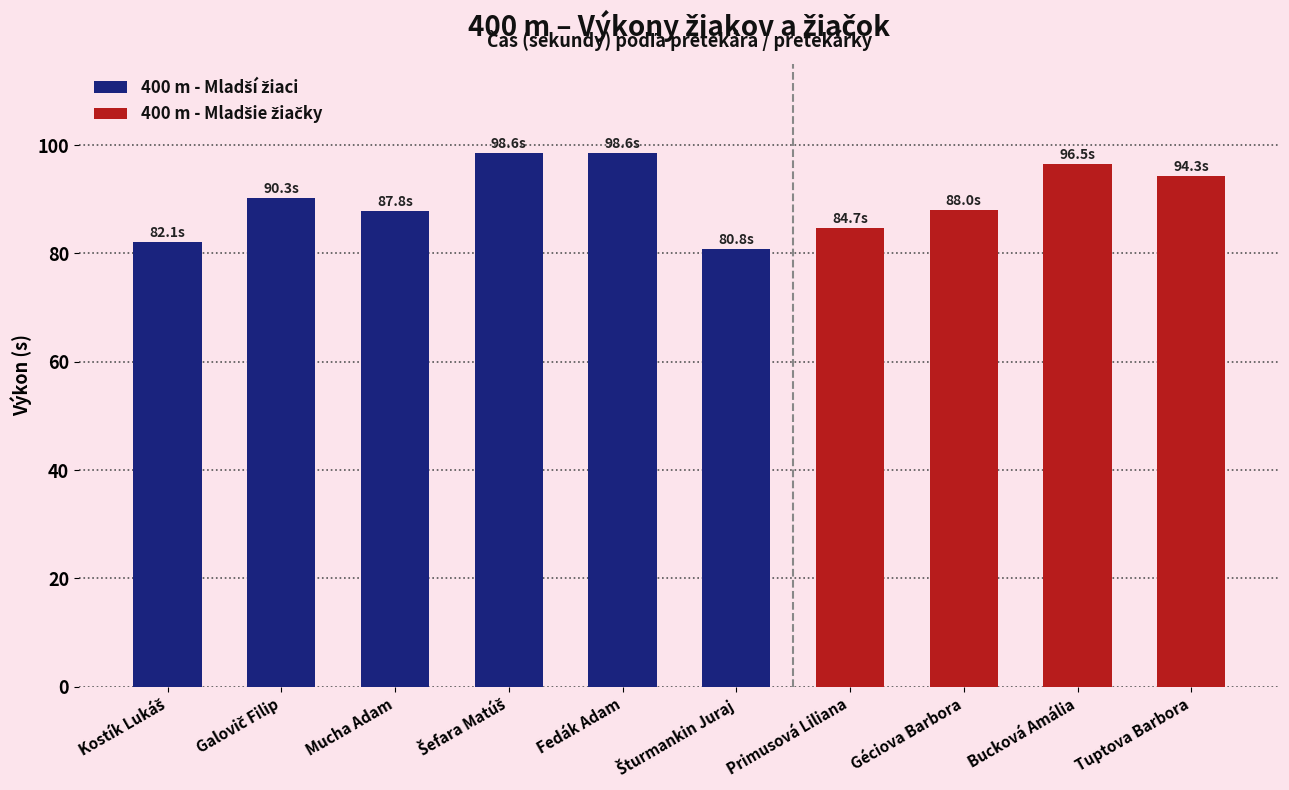

What is the maximum value shown in the chart?

98.6